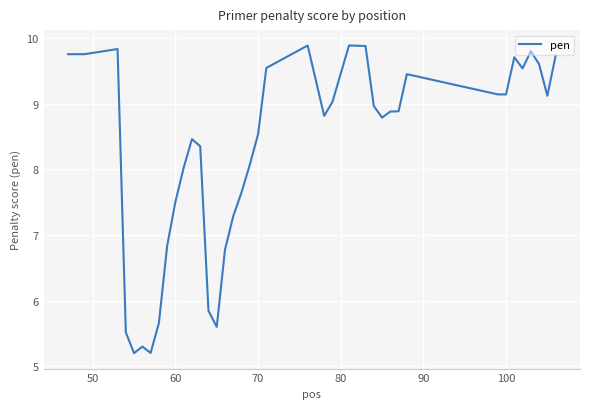

What is the greatest value displayed?

9.9